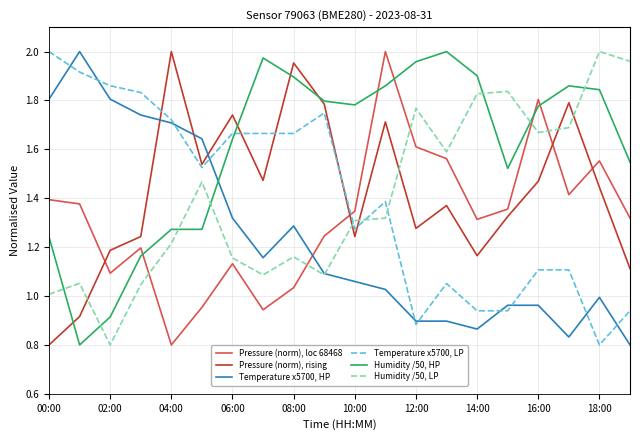

Which series has the largest total across all categories?

Humidity /50, HP